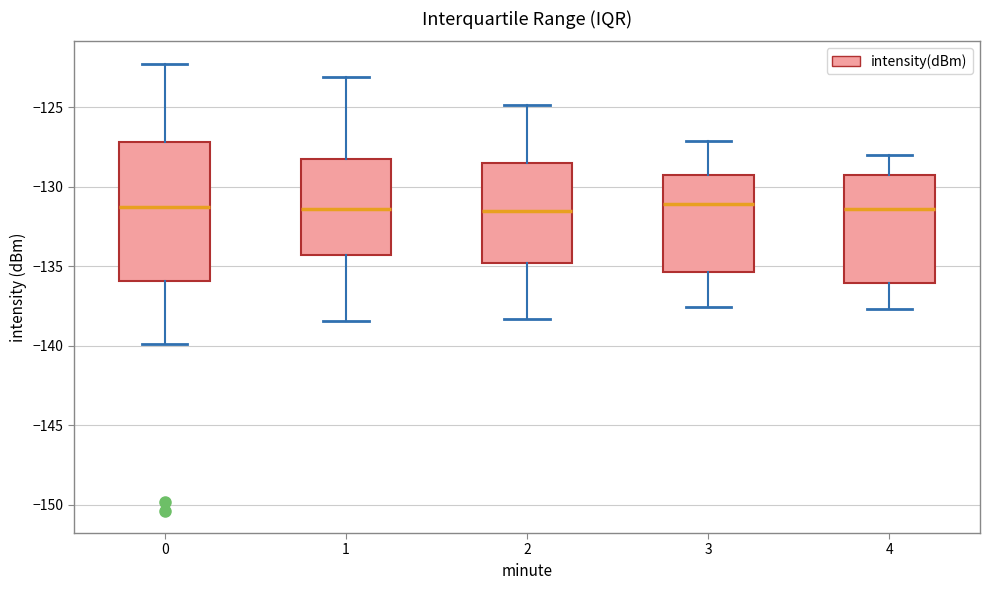

Where is the upper edge of the box at x = 0 on the y-axis? The values are not printed on the chart, so give them approximately, as read against the axis.

-127.0